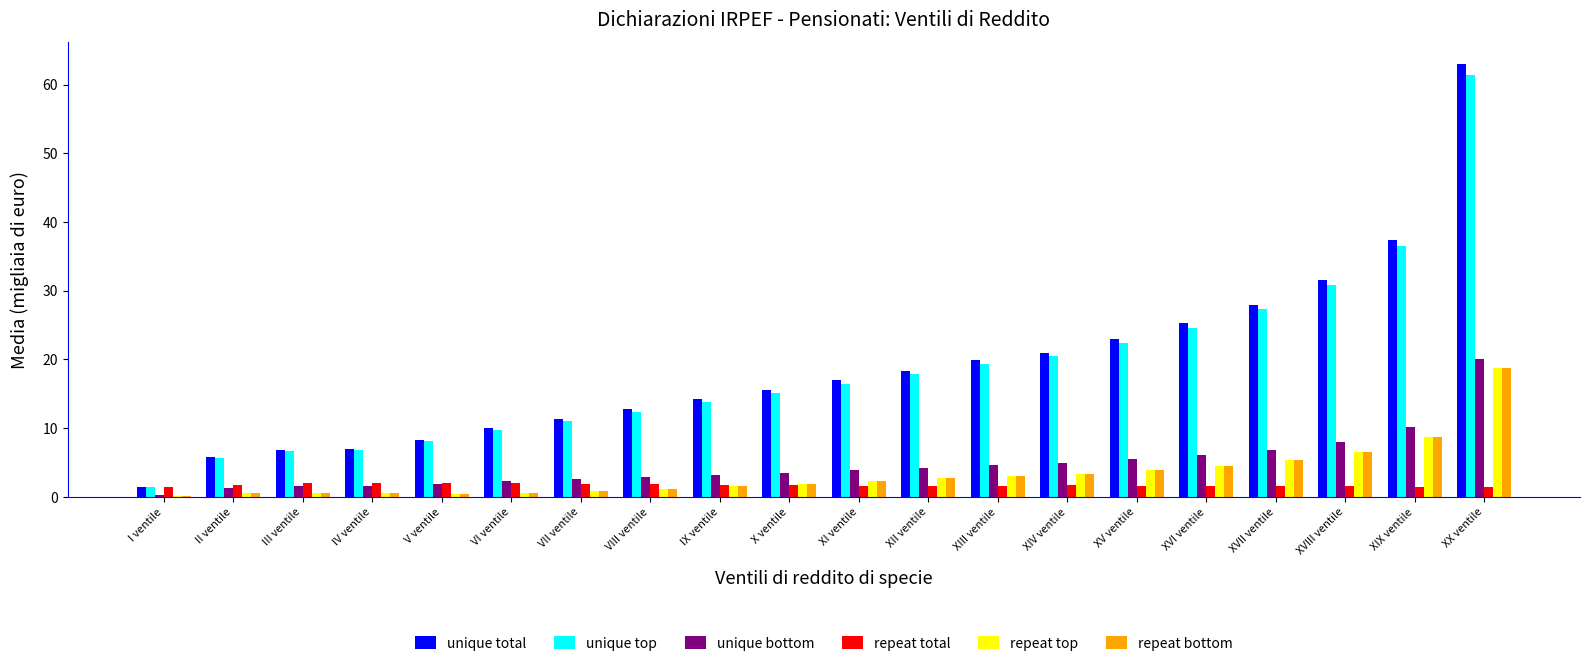

True or false: unique top has a value of 35.2 at XVI ventile.

False